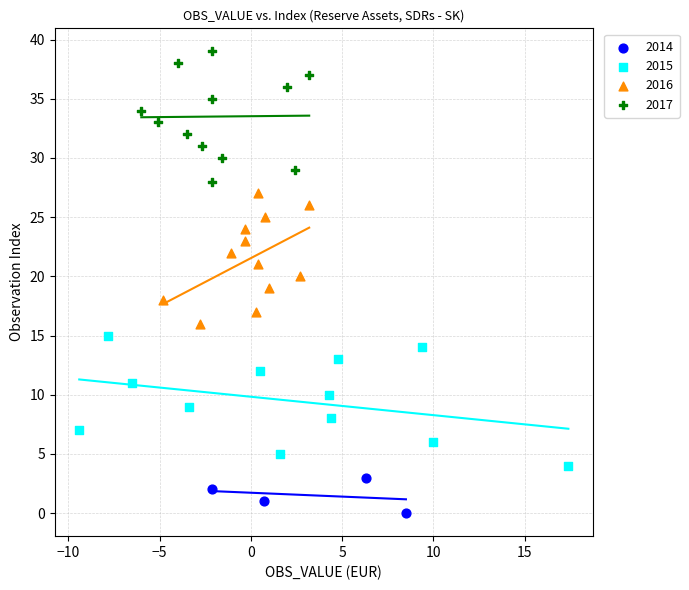

Which series contains the lowest Y value?

2014